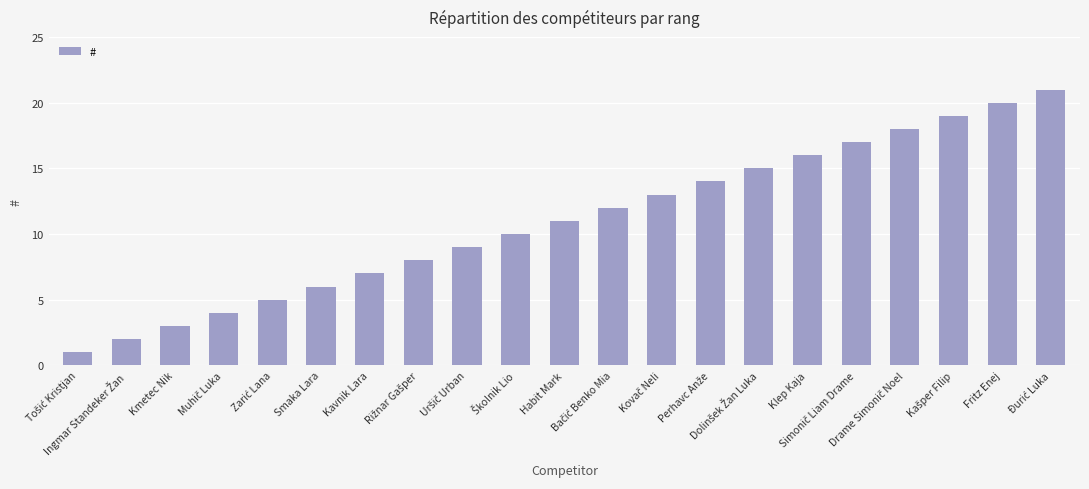

What is the sum of all values?

231